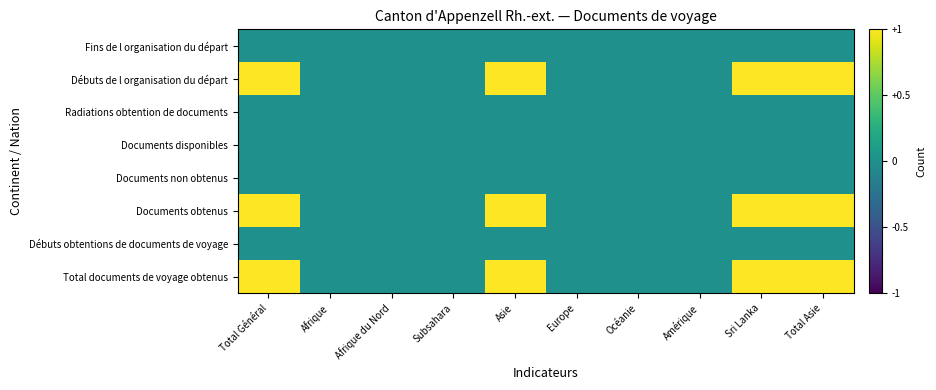

What is the total value across all series at Total Asie?

3